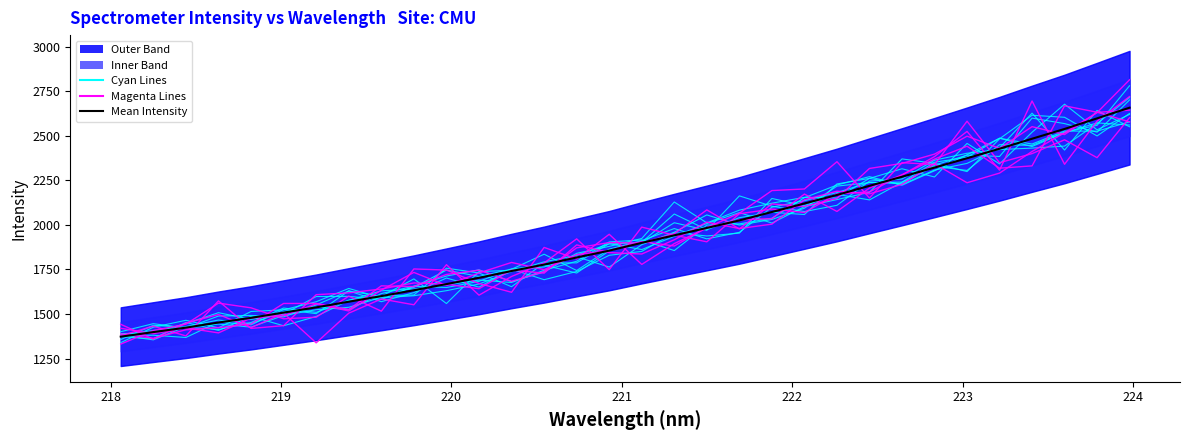

The chart shows a value of 2889.4 at 221.8812. True or false?

False